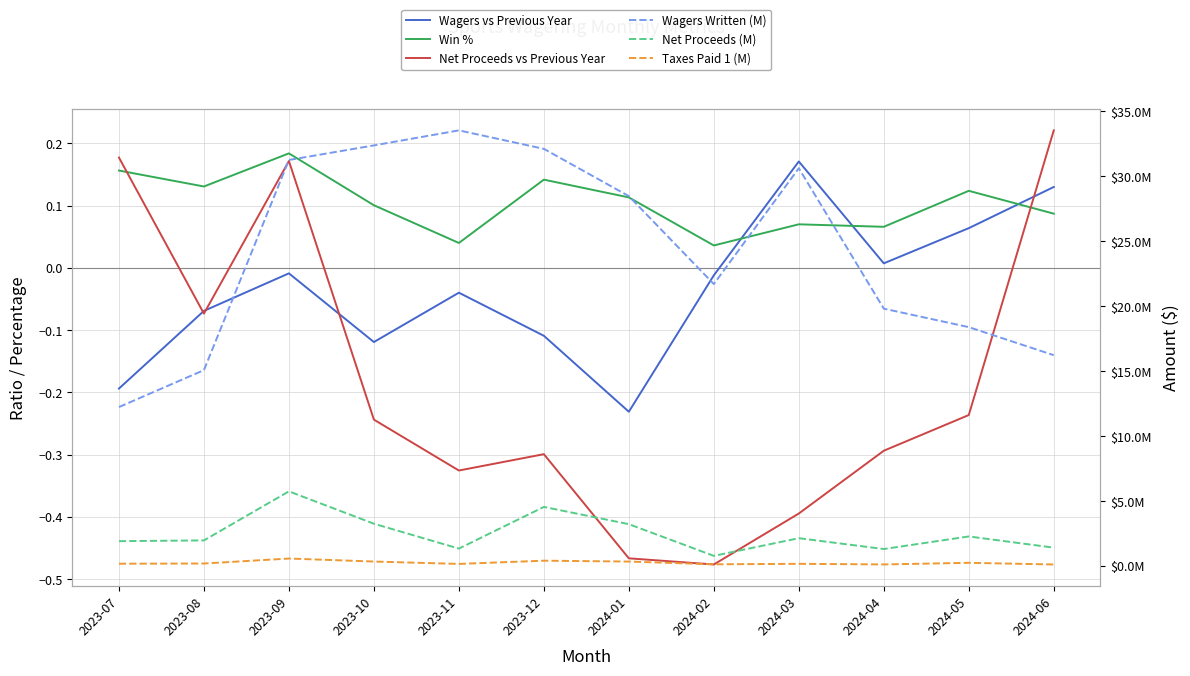

What are all the series names shown in the legend?

Wagers vs Previous Year, Win %, Net Proceeds vs Previous Year, Wagers Written (M), Net Proceeds (M), Taxes Paid 1 (M)